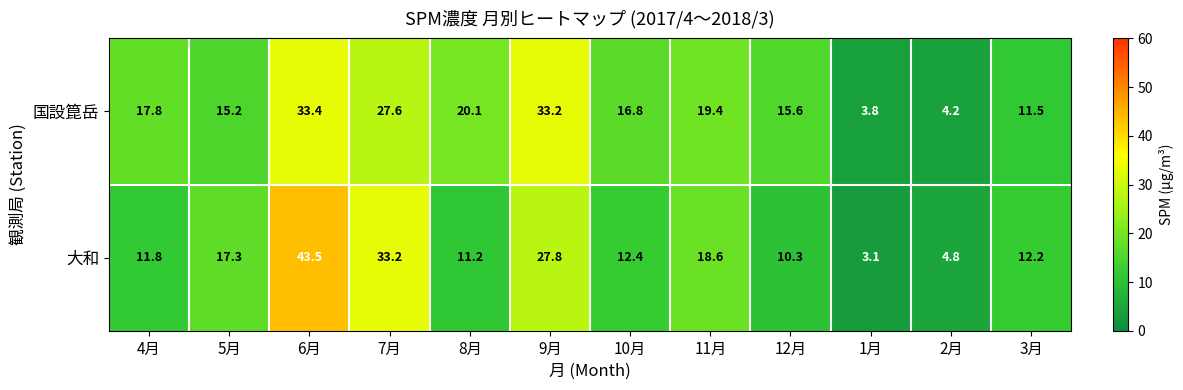

Which series changed the most between 8月 and 3月?

国設箟岳